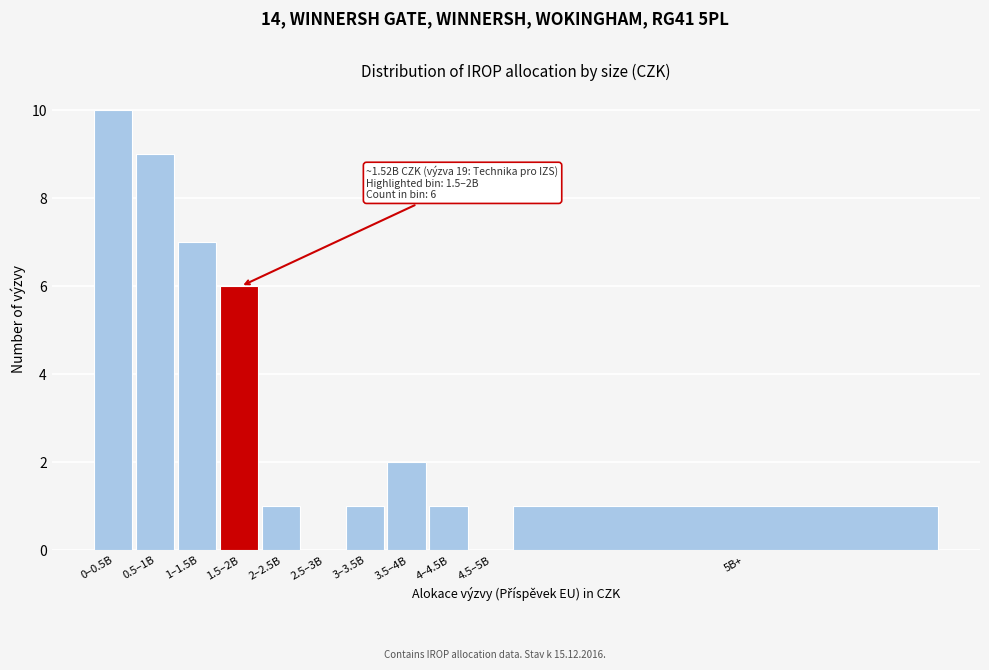

Reading left to right, extract all data points from this chart.

0–0.5B=10	0.5–1B=9	1–1.5B=7	1.5–2B=6	2–2.5B=1	2.5–3B=0	3–3.5B=1	3.5–4B=2	4–4.5B=1	4.5–5B=0	5B+=1